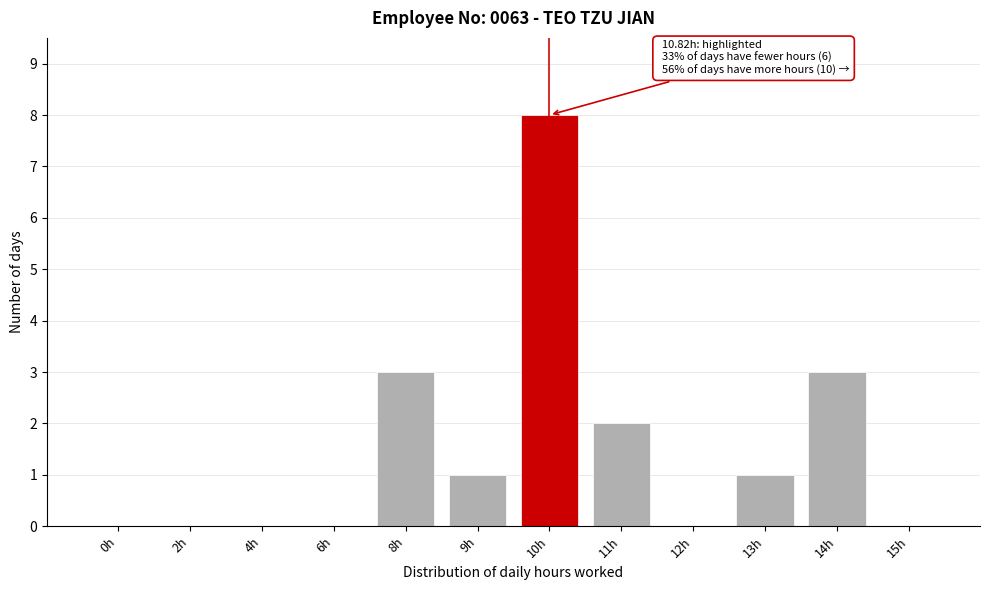

Reading left to right, transcribe all the data shown in this chart.

0h=0	2h=0	4h=0	6h=0	8h=3	9h=1	10h=8	11h=2	12h=0	13h=1	14h=3	15h=0